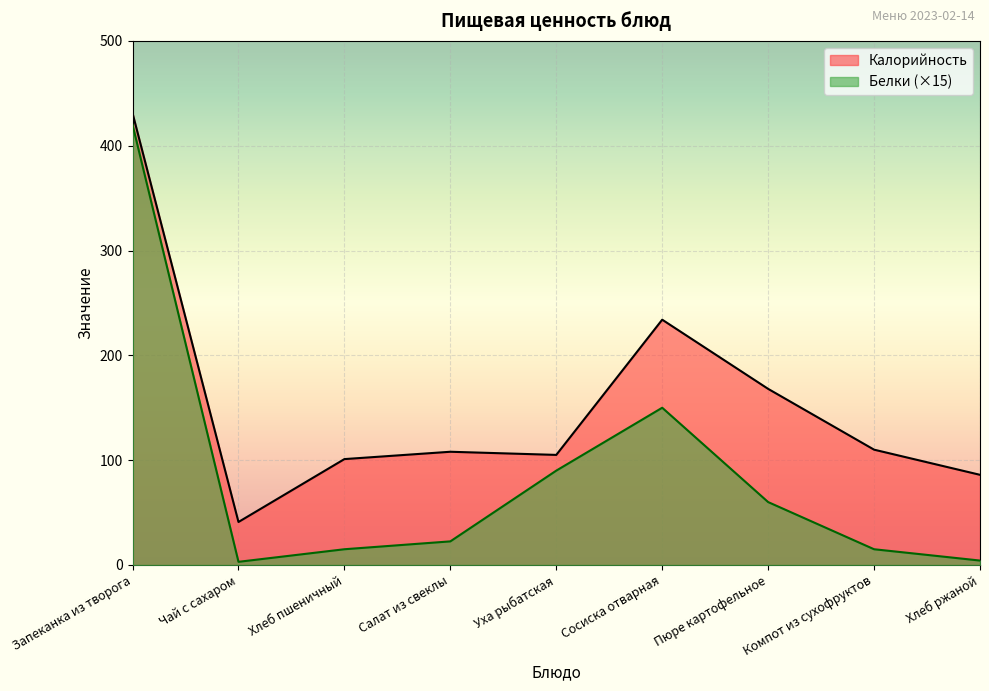

True or false: Калорийность and Белки cross at least once.

False